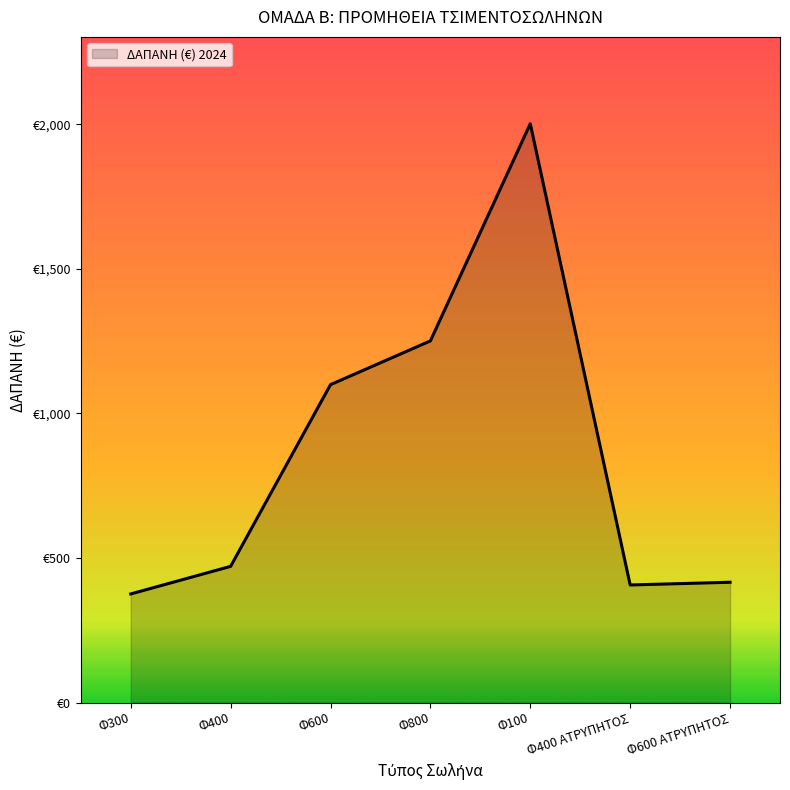

How many values exceed 471?

4